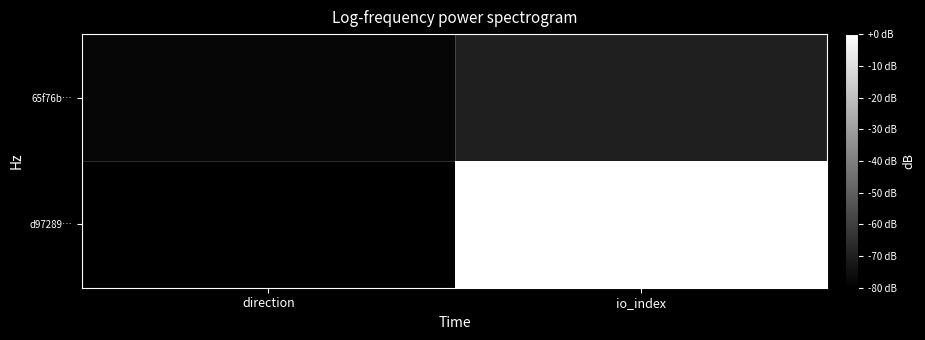

What is the difference between the highest and lowest values at direction?

2.2